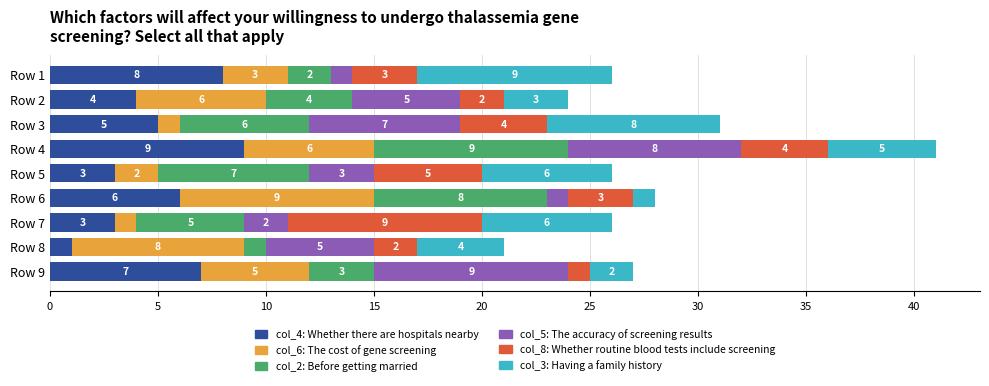

At which category is the sum across all series the highest?

Row 4